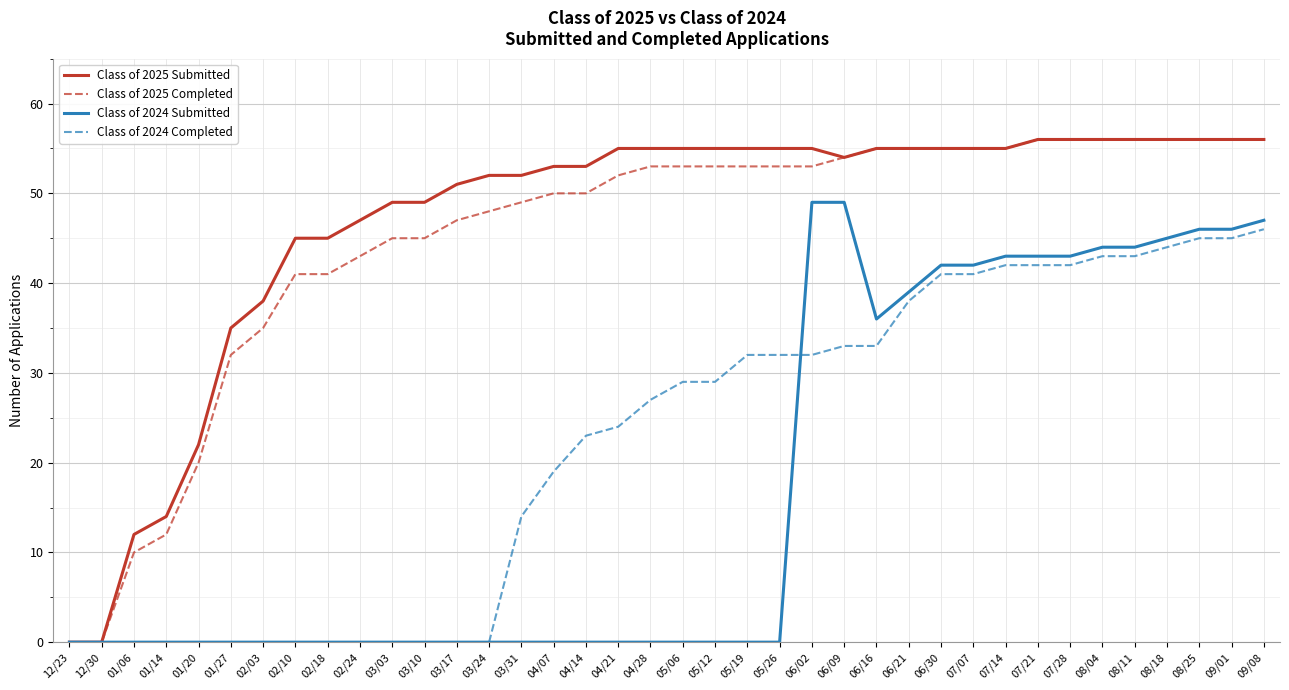

Reading right to left, what are all the values shown in this chart?

Class of 2025 Submitted: 09/08=56	09/01=56	08/25=56	08/18=56	08/11=56	08/04=56	07/28=56	07/21=56	07/14=55	07/07=55	06/30=55	06/21=55	06/16=55	06/09=54	06/02=55	05/26=55	05/19=55	05/12=55	05/06=55	04/28=55	04/21=55	04/14=53	04/07=53	03/31=52	03/24=52	03/17=51	03/10=49	03/03=49	02/24=47	02/18=45	02/10=45	02/03=38	01/27=35	01/20=22	01/14=14	01/06=12	12/30=0	12/23=0
Class of 2025 Completed: 09/08=56	09/01=56	08/25=56	08/18=56	08/11=56	08/04=56	07/28=56	07/21=56	07/14=55	07/07=55	06/30=55	06/21=55	06/16=55	06/09=54	06/02=53	05/26=53	05/19=53	05/12=53	05/06=53	04/28=53	04/21=52	04/14=50	04/07=50	03/31=49	03/24=48	03/17=47	03/10=45	03/03=45	02/24=43	02/18=41	02/10=41	02/03=35	01/27=32	01/20=20	01/14=12	01/06=10	12/30=0	12/23=0
Class of 2024 Submitted: 09/08=47	09/01=46	08/25=46	08/18=45	08/11=44	08/04=44	07/28=43	07/21=43	07/14=43	07/07=42	06/30=42	06/21=39	06/16=36	06/09=49	06/02=49	05/26=0	05/19=0	05/12=0	05/06=0	04/28=0	04/21=0	04/14=0	04/07=0	03/31=0	03/24=0	03/17=0	03/10=0	03/03=0	02/24=0	02/18=0	02/10=0	02/03=0	01/27=0	01/20=0	01/14=0	01/06=0	12/30=0	12/23=0
Class of 2024 Completed: 09/08=46	09/01=45	08/25=45	08/18=44	08/11=43	08/04=43	07/28=42	07/21=42	07/14=42	07/07=41	06/30=41	06/21=38	06/16=33	06/09=33	06/02=32	05/26=32	05/19=32	05/12=29	05/06=29	04/28=27	04/21=24	04/14=23	04/07=19	03/31=14	03/24=0	03/17=0	03/10=0	03/03=0	02/24=0	02/18=0	02/10=0	02/03=0	01/27=0	01/20=0	01/14=0	01/06=0	12/30=0	12/23=0